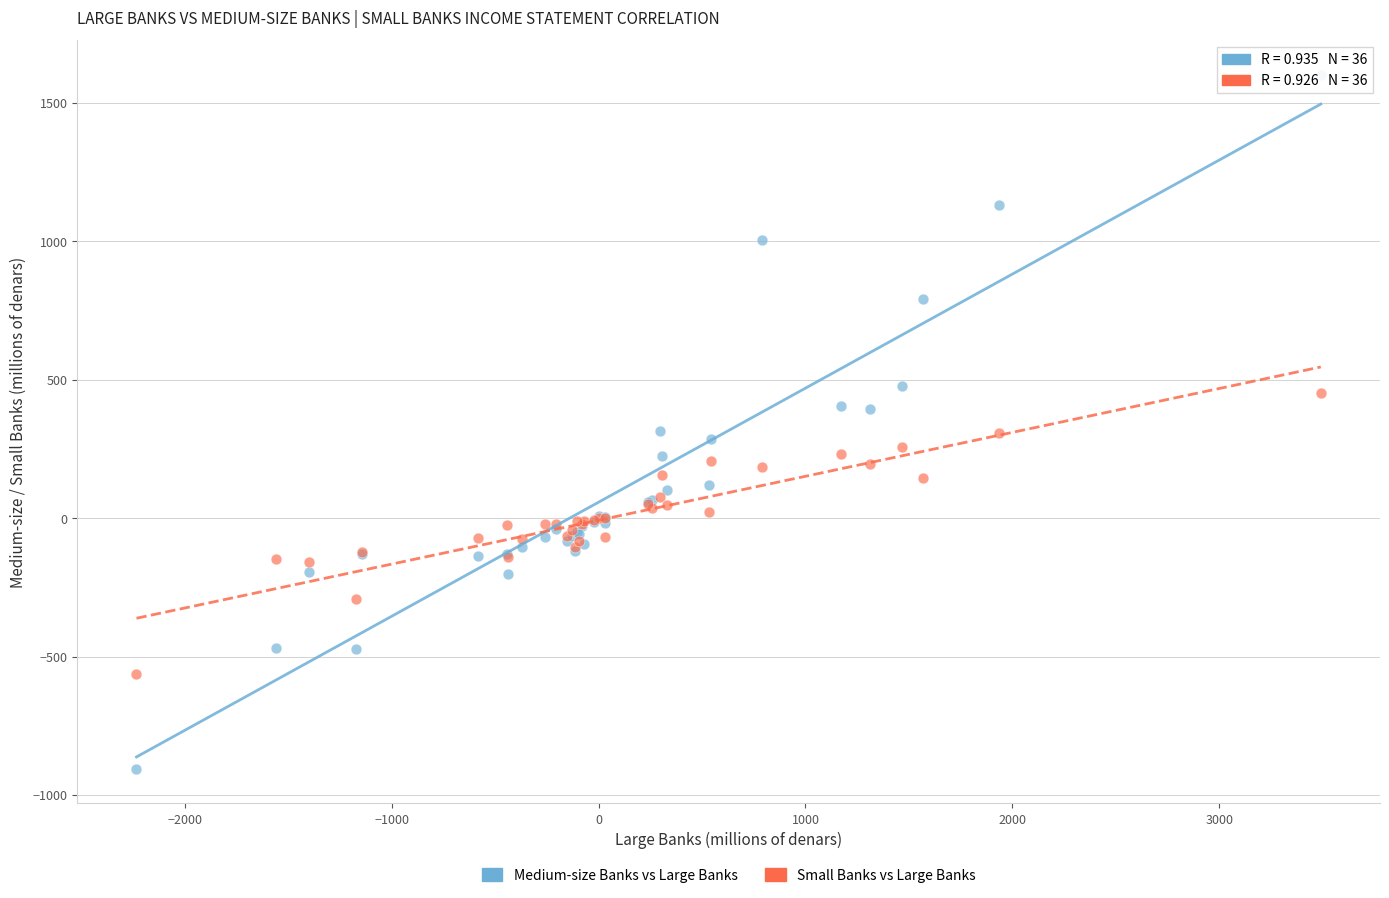

Which series reaches the minimum Y coordinate?

Medium-size Banks vs Large Banks